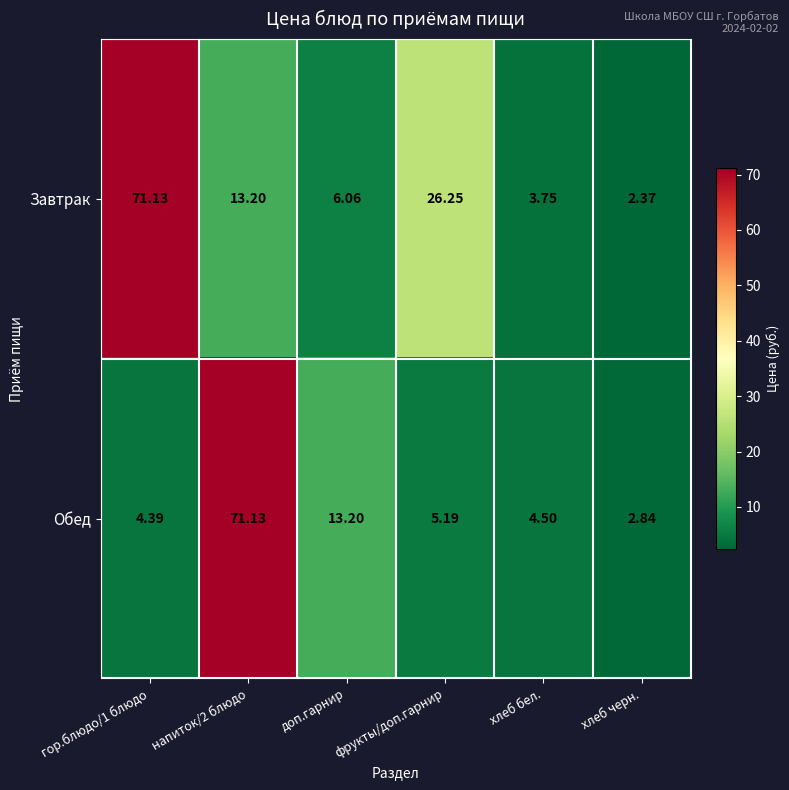

How many categories are shown in the chart?

6